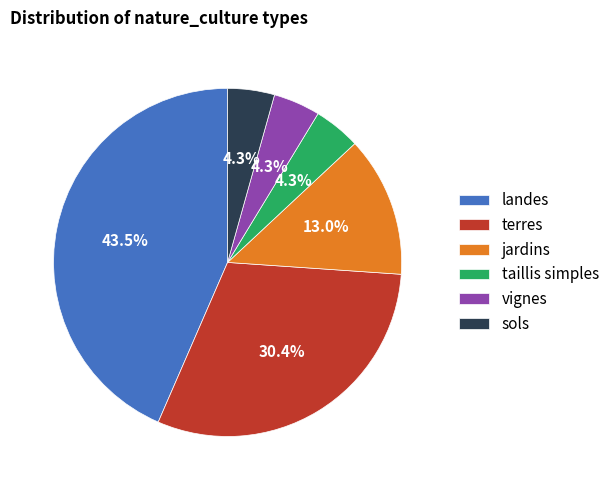

To the nearest percent, what percentage of the pie is jardins?

13%